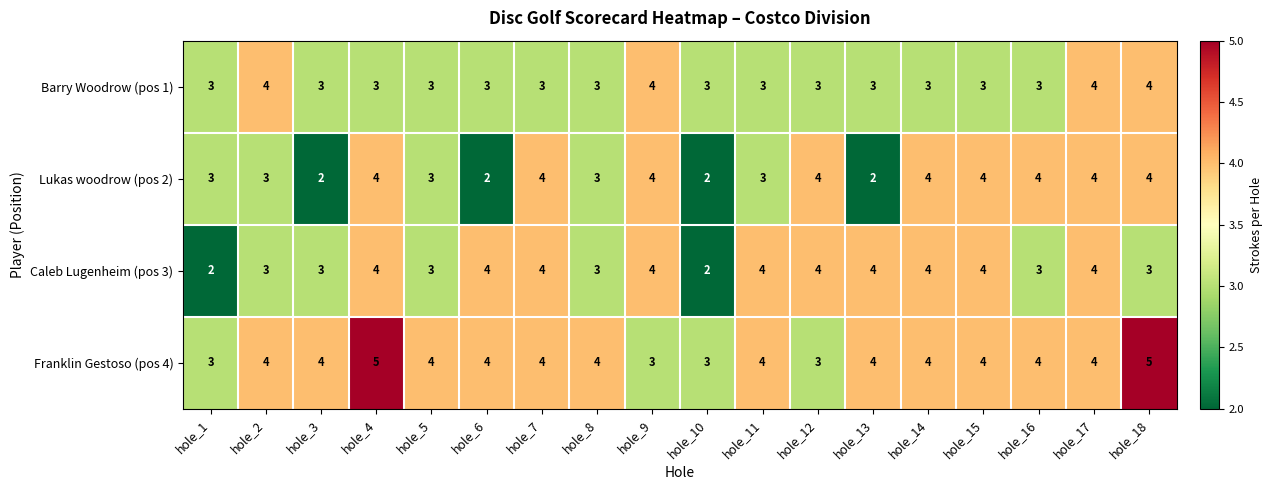

What is the spread (max minus min) of values at hole_8?

1